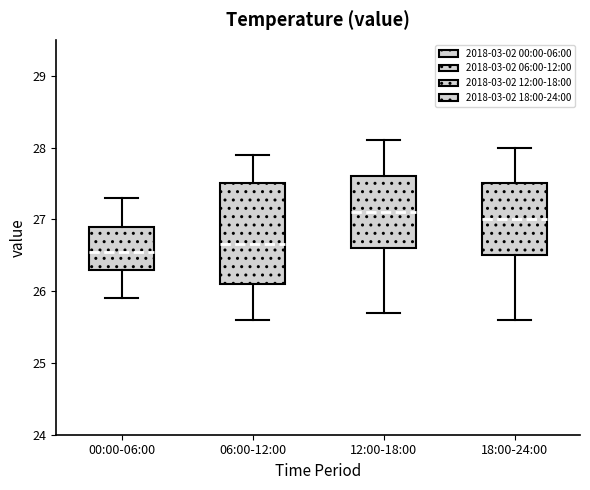

Where is the upper edge of the box for 00:00-06:00 on the y-axis? The values are not printed on the chart, so give them approximately, as read against the axis.

26.9